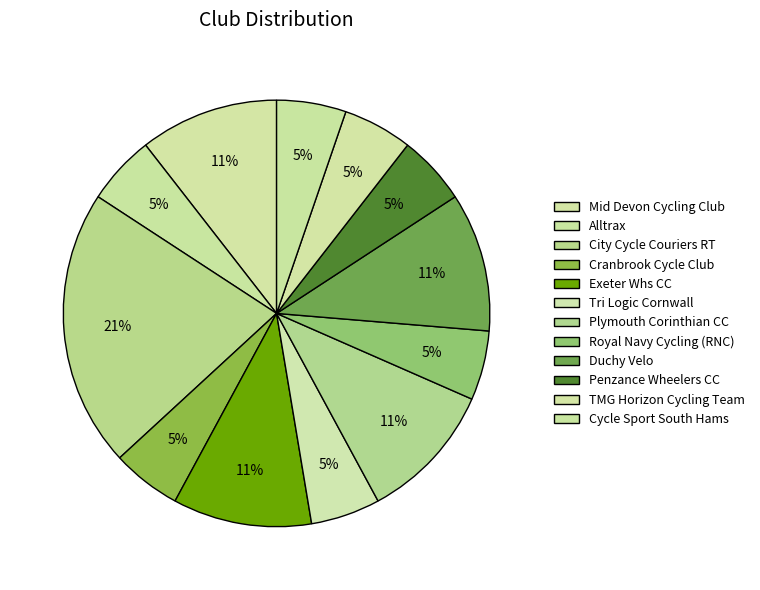

Approximately how many times larger is the value at TMG Horizon Cycling Team compared to City Cycle Couriers RT?

0.3